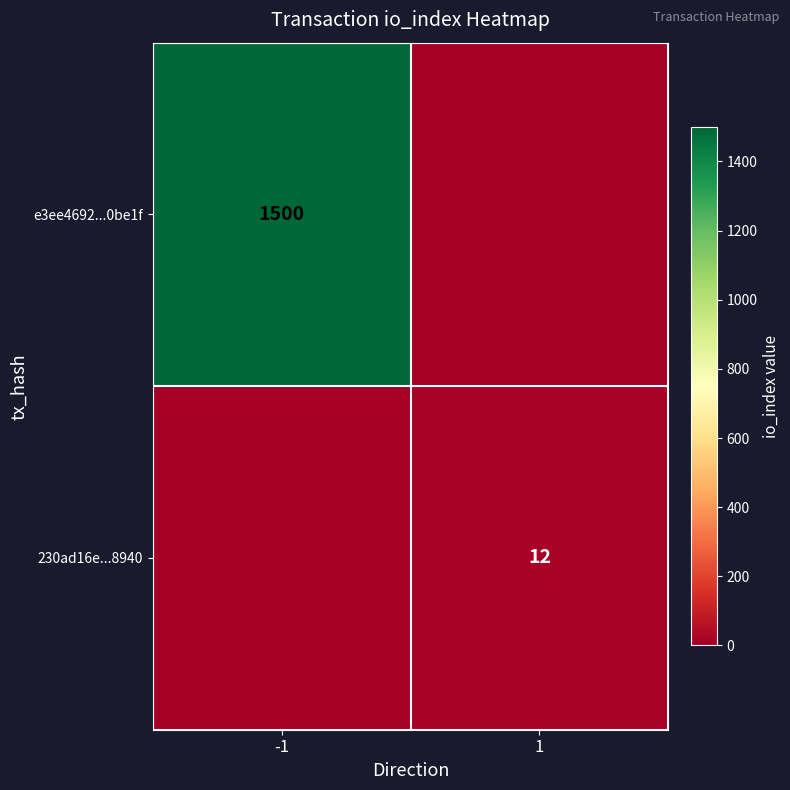

The value of 230ad16e...8940 at 1 is 5. True or false?

False